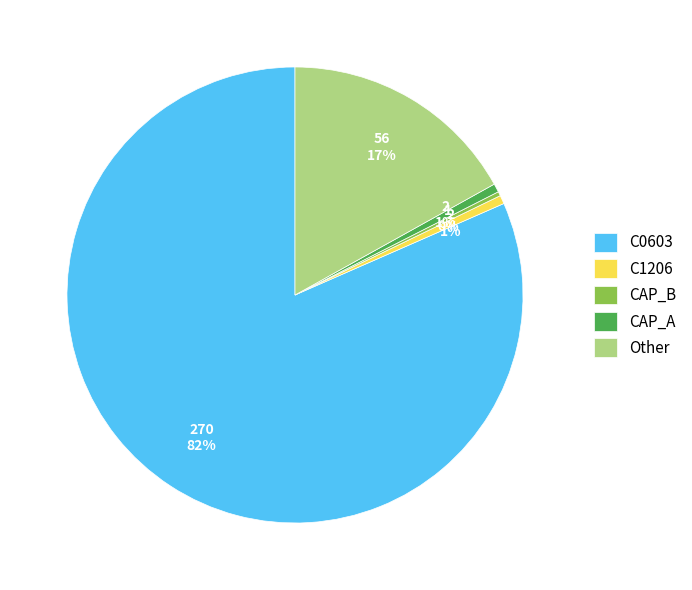

Count the number of slices in the pie.

5